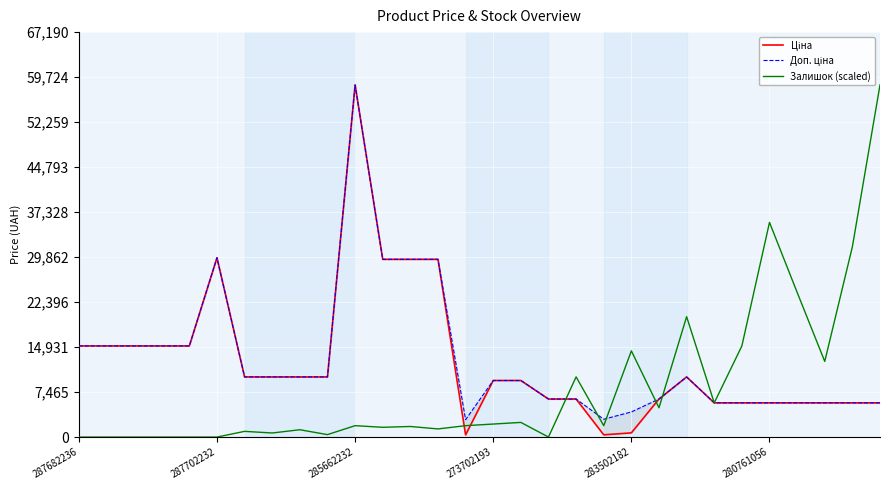

True or false: Доп. ціна has more than 0 points higher than both neighbors.

True